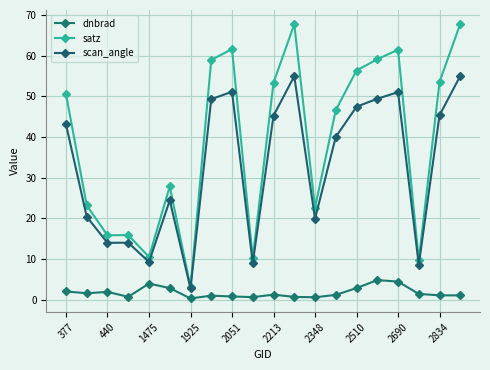

Which category has the highest value across all series?

19